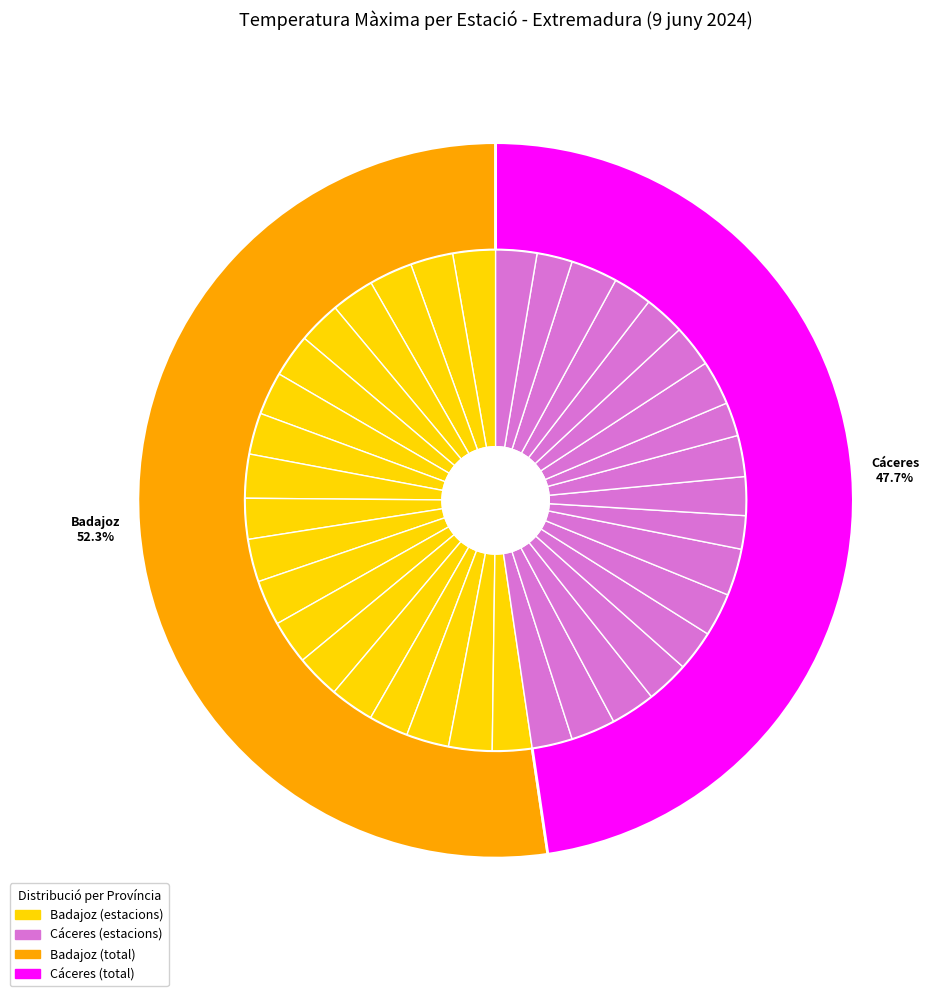

What is the smallest slice in the pie chart?

Alburquerque